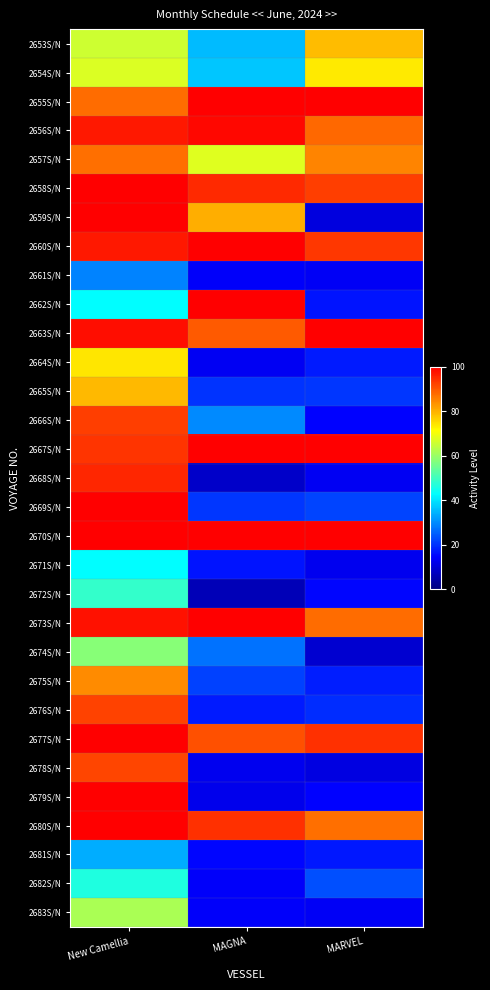

At which category does the chart reach its peak across all series?

MAGNA